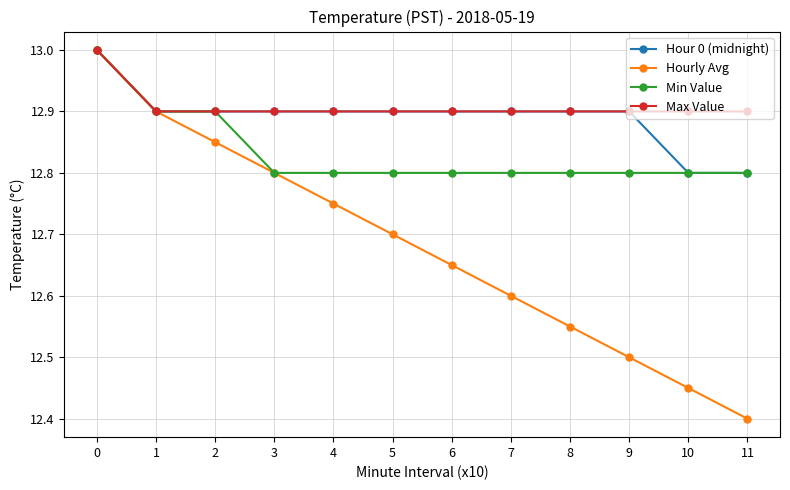

True or false: Max Value has a value of 12.9 at 1.

True